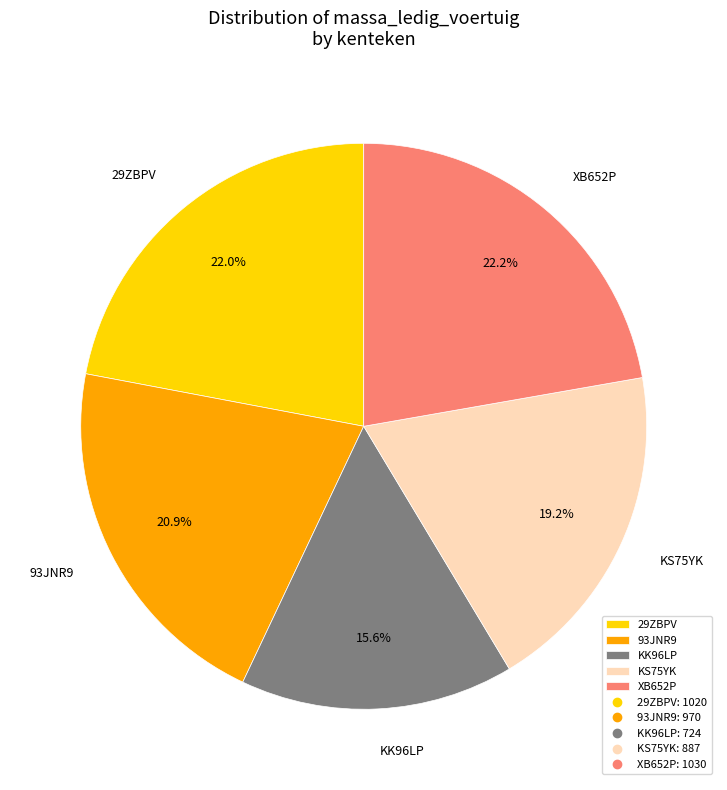

Count the number of slices in the pie.

5